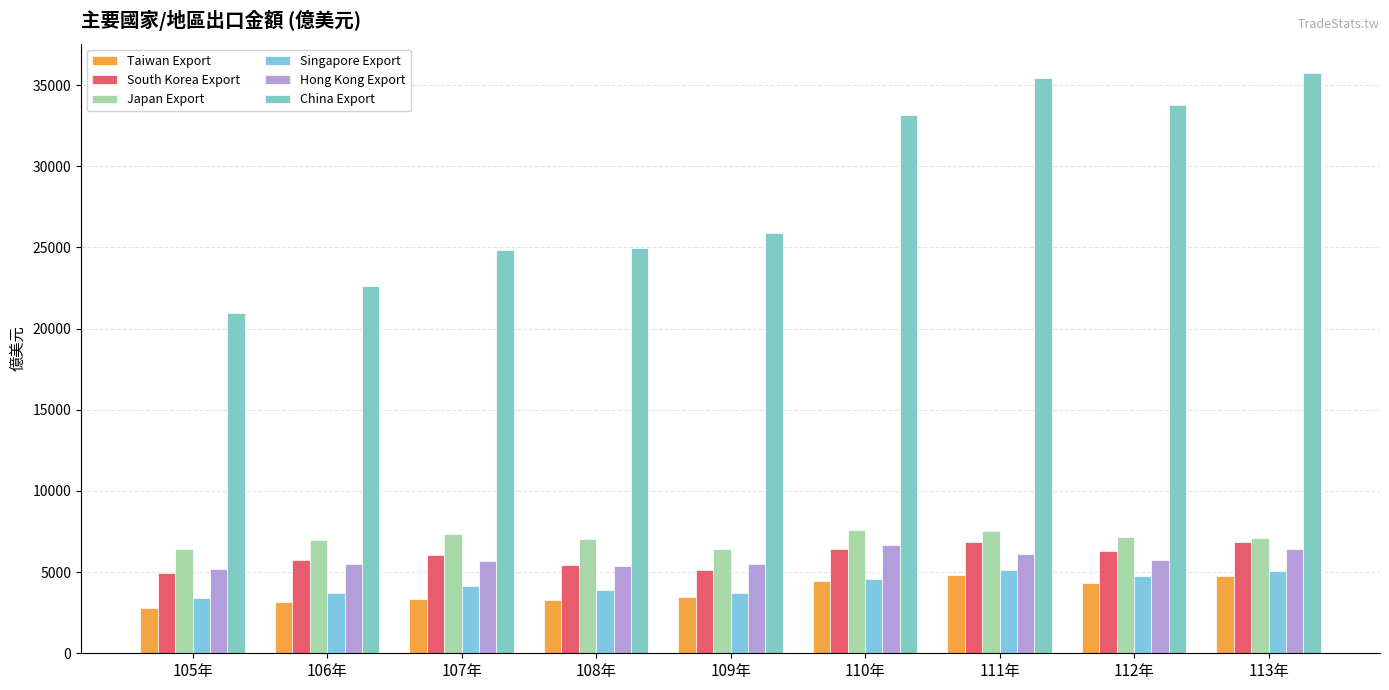

At how many categories does at least one series exceed 3140?

9